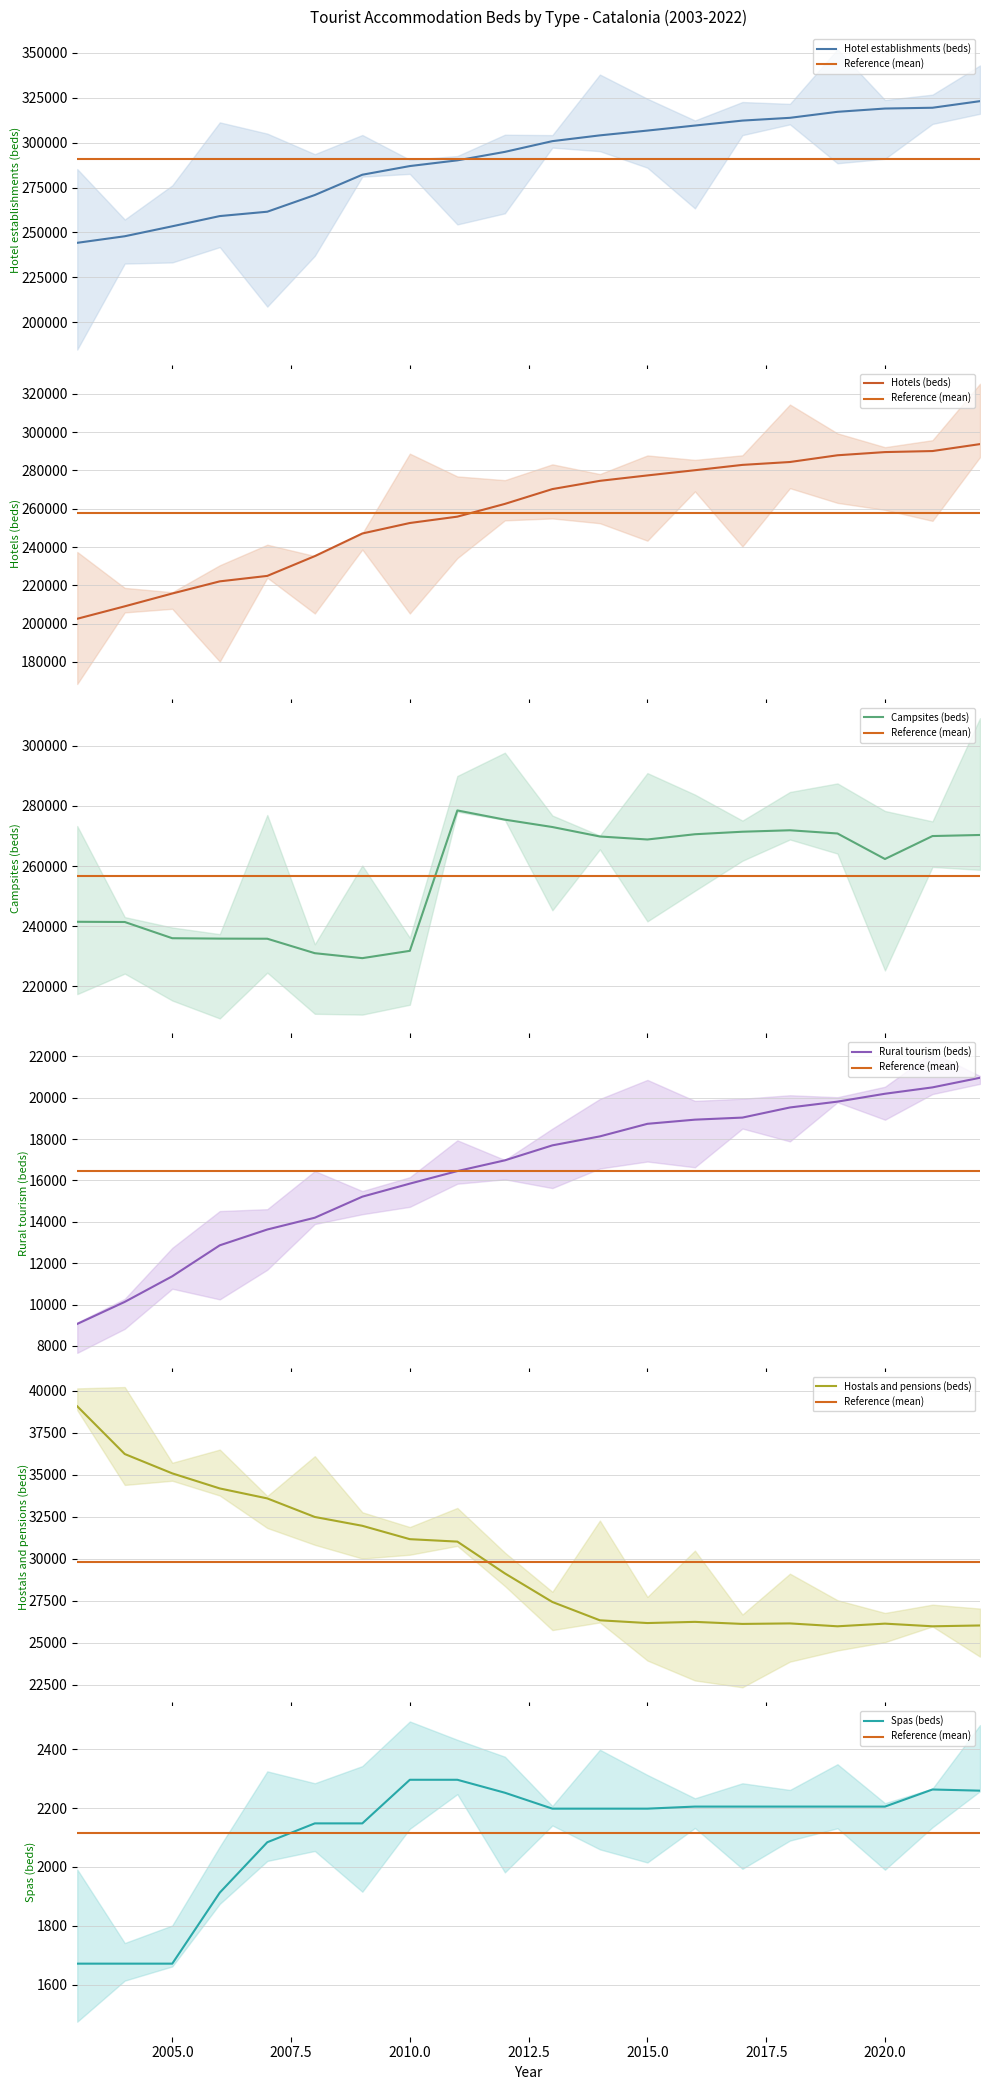

In Campsites (beds), how many points are higher than both neighbors (excluding endpoints)?

2